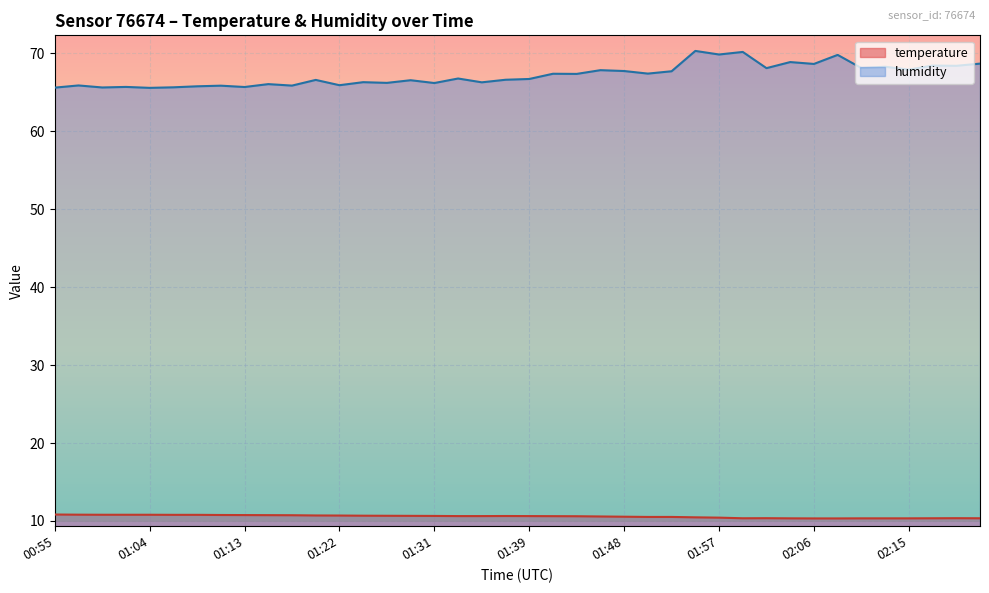

List the series in order of their overall mean, highest first.

humidity, temperature